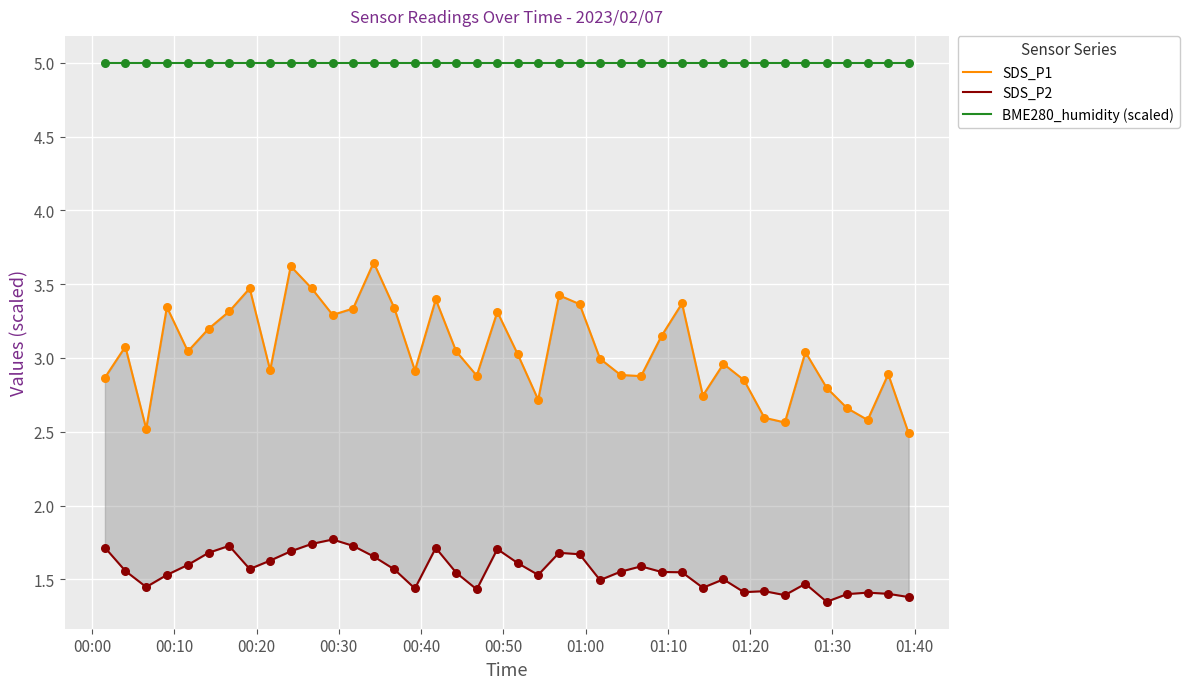

Which series has the largest Y range (max minus min)?

SDS_P1